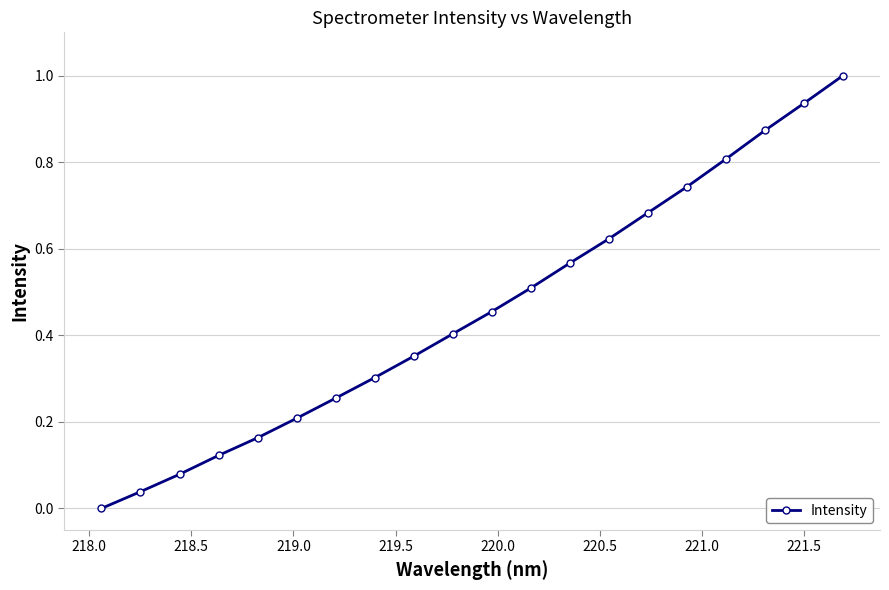

How many series are shown in this chart?

1